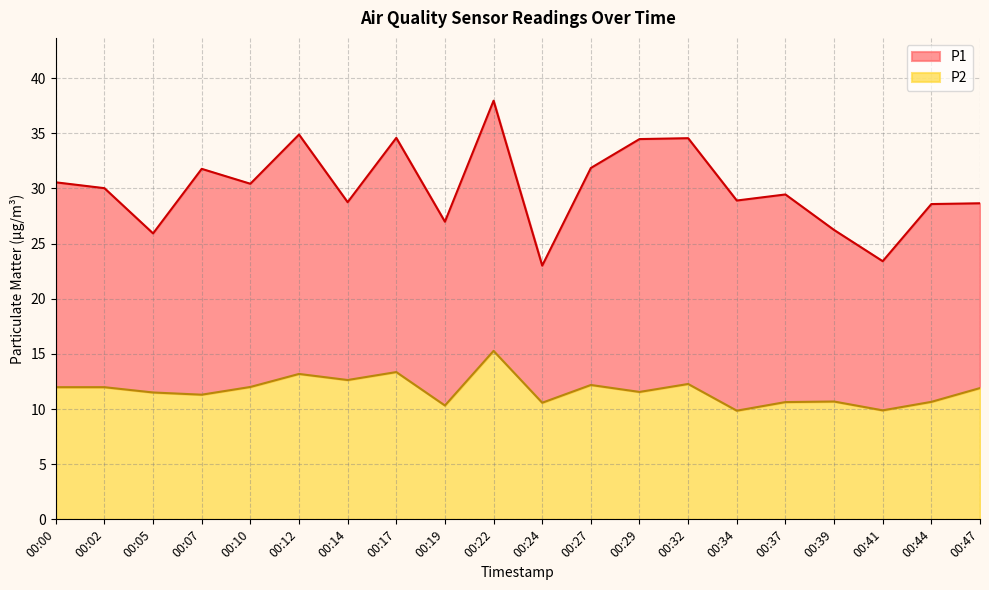

True or false: P1 and P2 cross at least once.

False